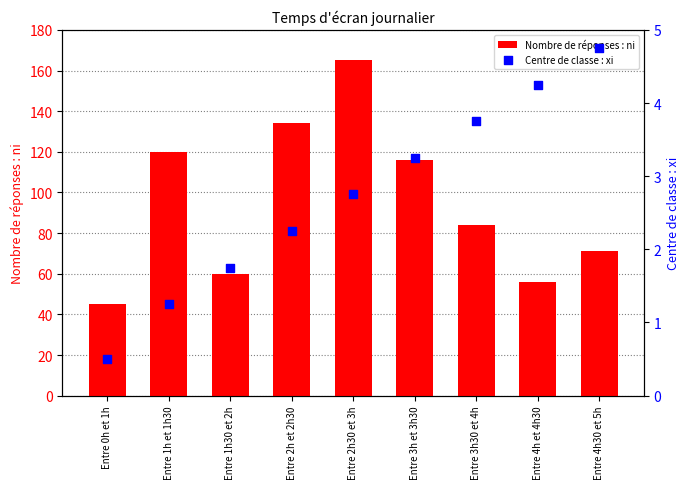

Is the value of Centre de classe : xi at Entre 2h et 2h30 greater than the value of Nombre de réponses : ni at Entre 2h30 et 3h?

No